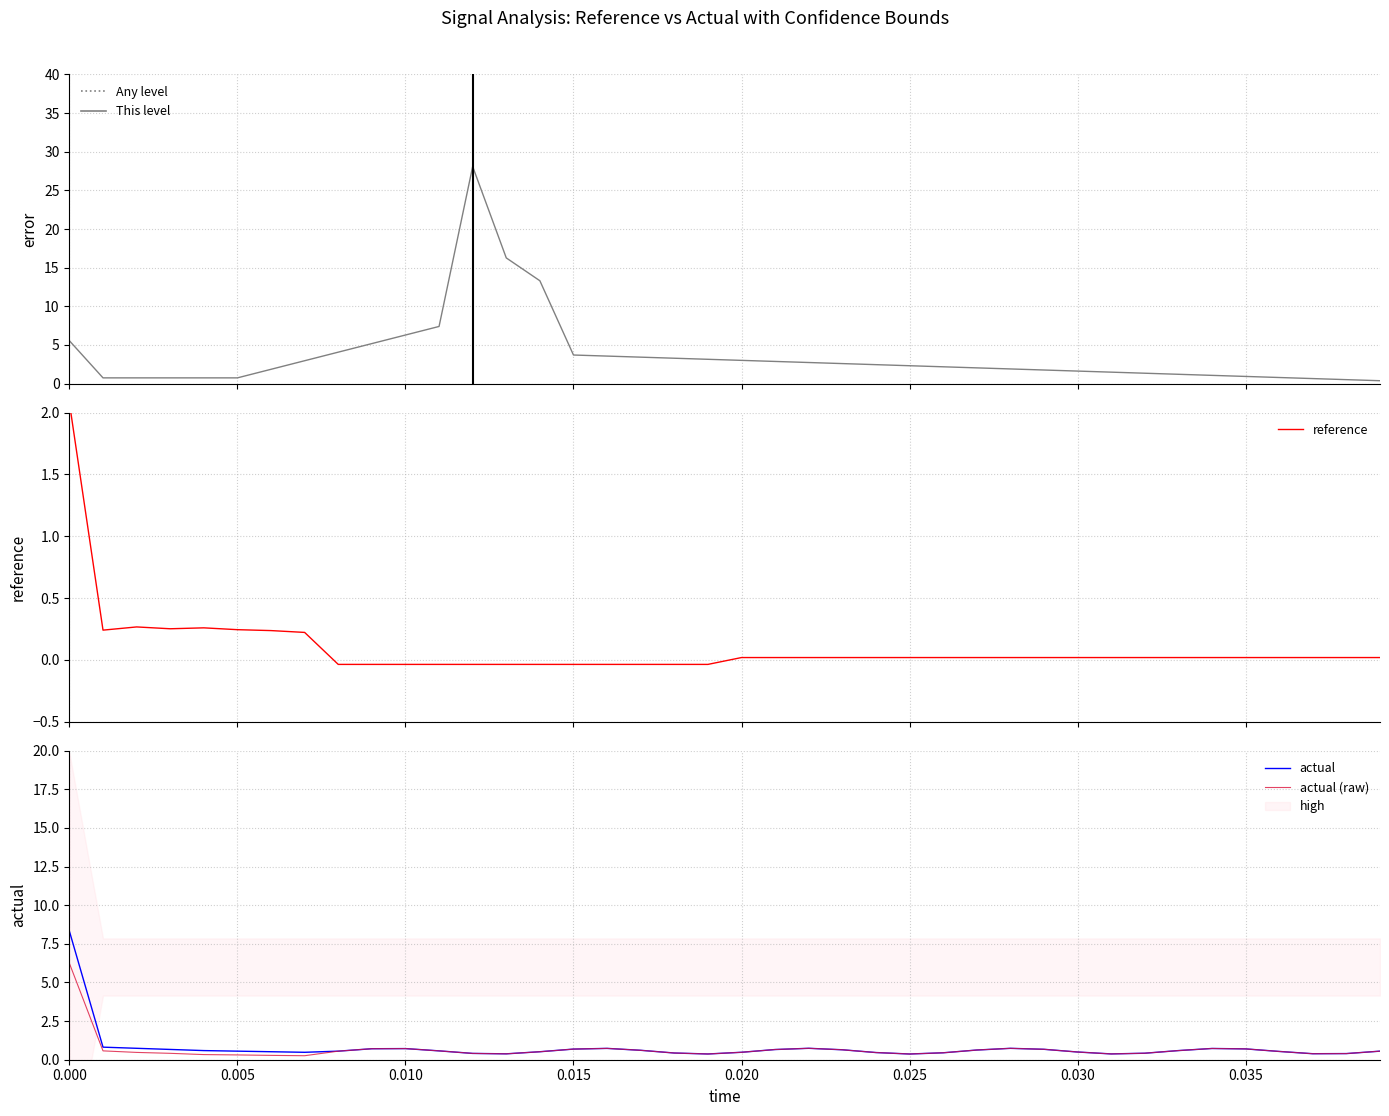

What is the sum of all actual (raw) values?

26.6